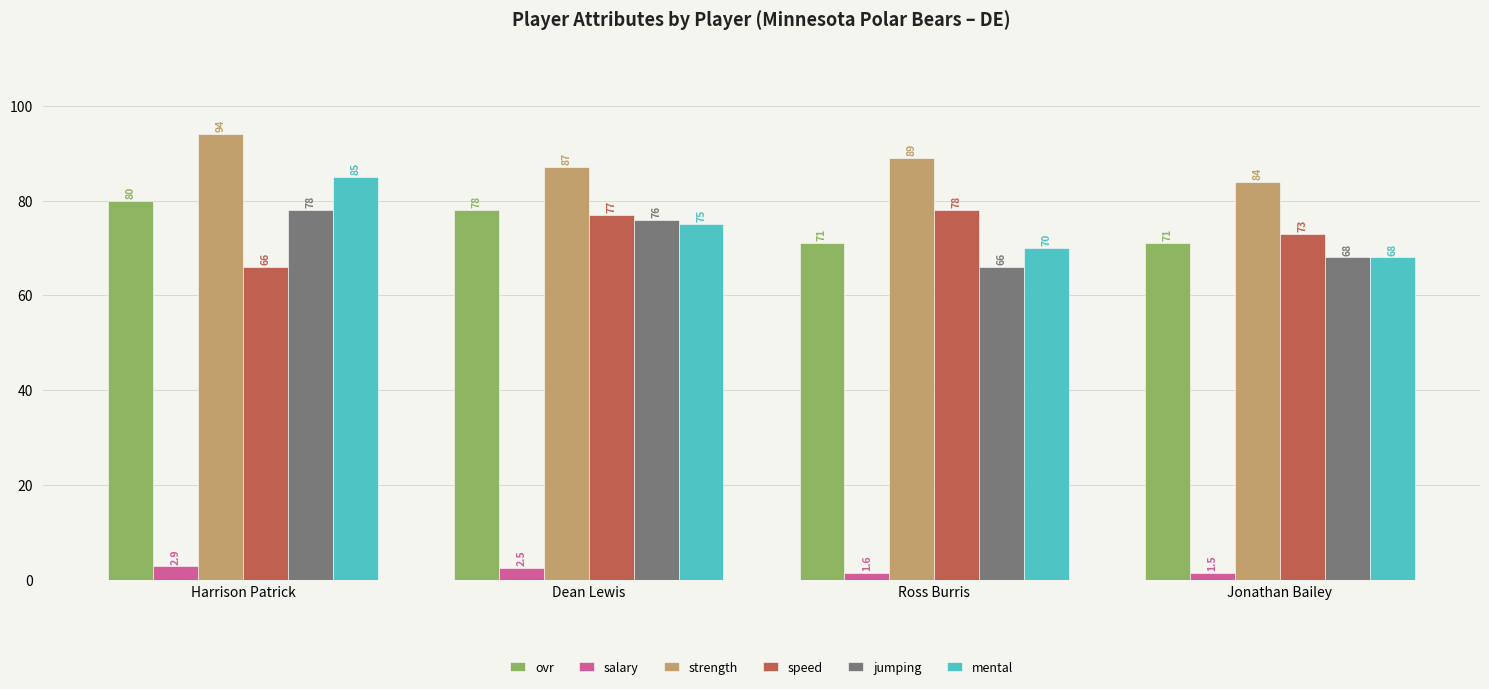

Where does the mental series first go above 75?

Harrison Patrick